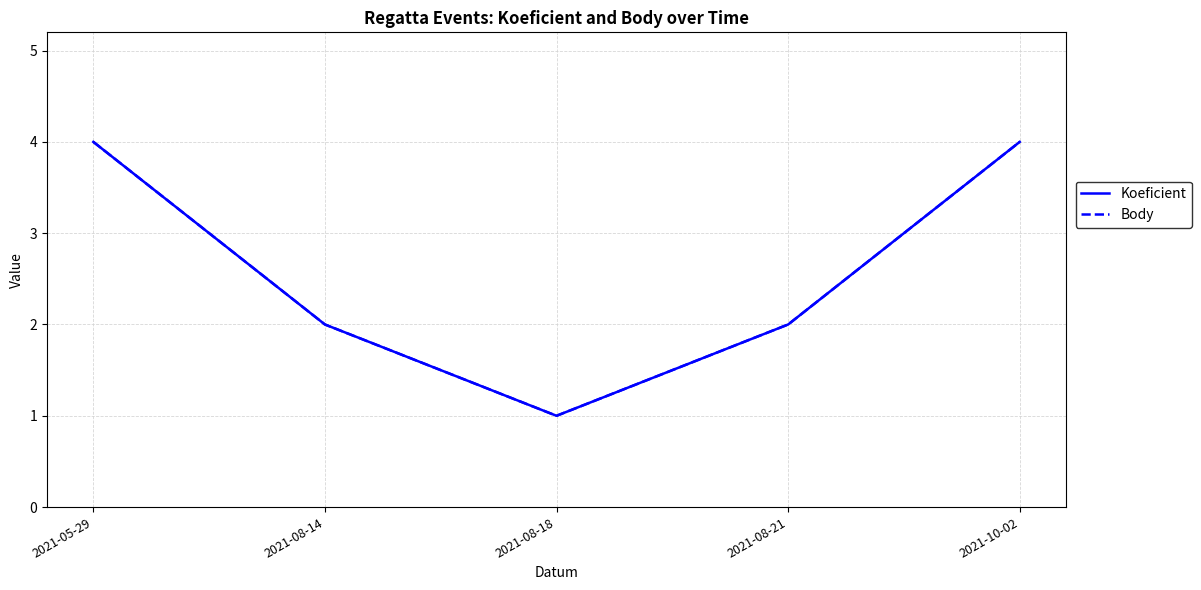

Read the Body value at 2021-08-18.

1